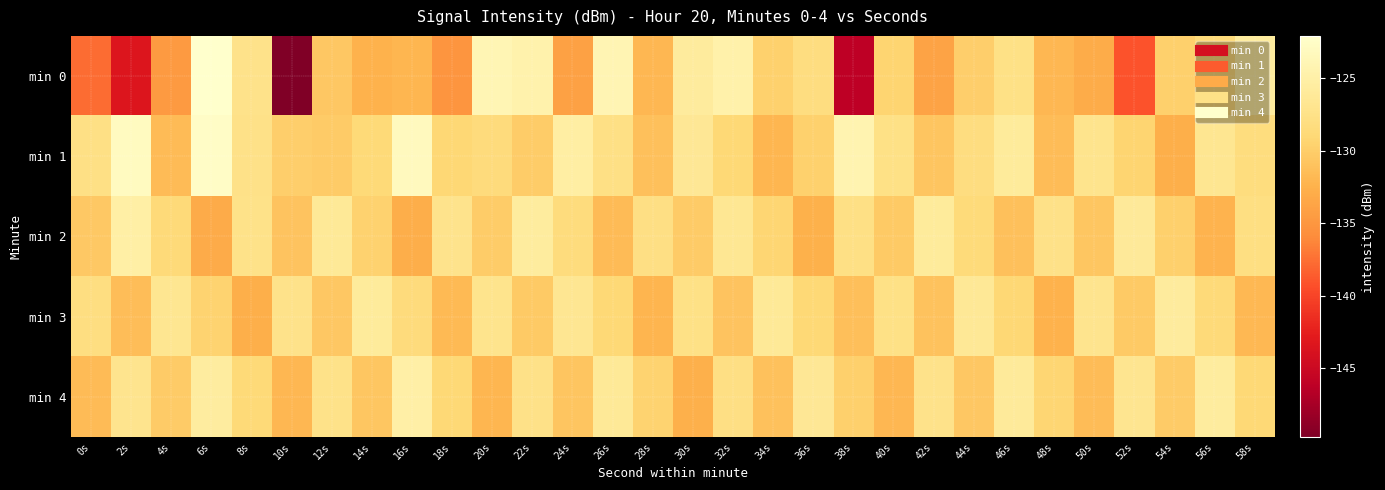

What is the difference between the highest and lowest values at 50s?

5.9